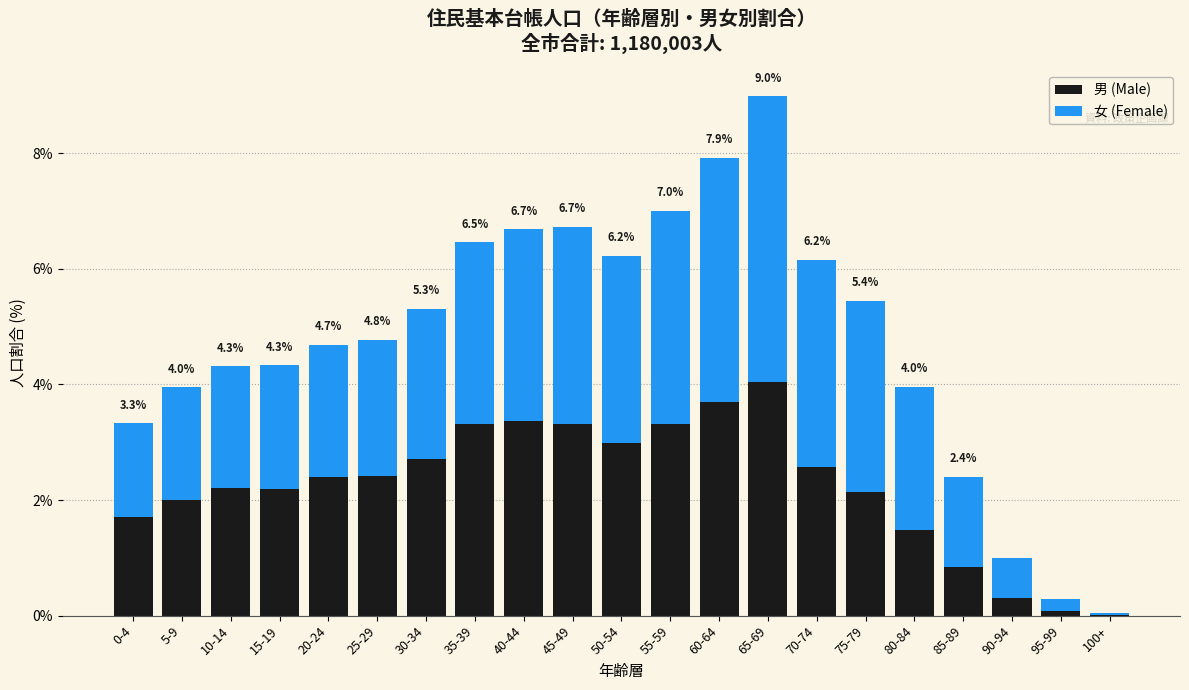

What is the sum of all 男 (Male) values?

47.1